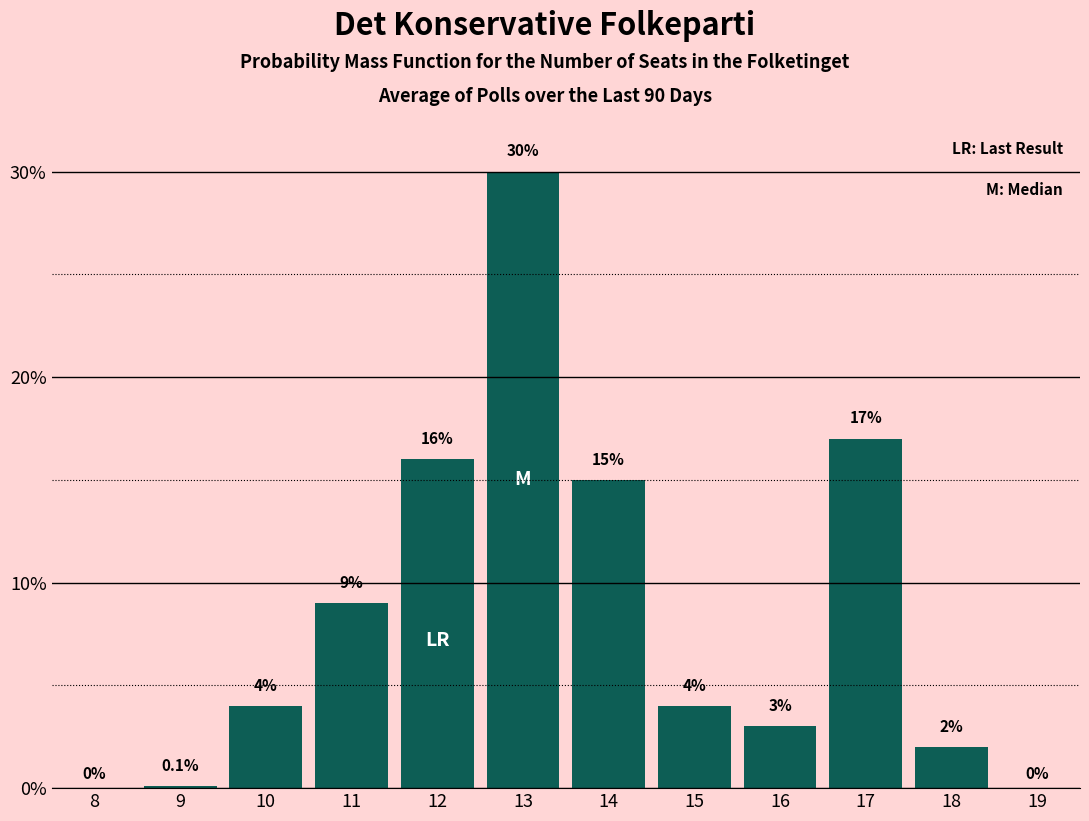

Reading left to right, what are all the values shown in this chart?

8=0.0	9=0.1	10=4.0	11=9.0	12=16.0	13=30.0	14=15.0	15=4.0	16=3.0	17=17.0	18=2.0	19=0.0